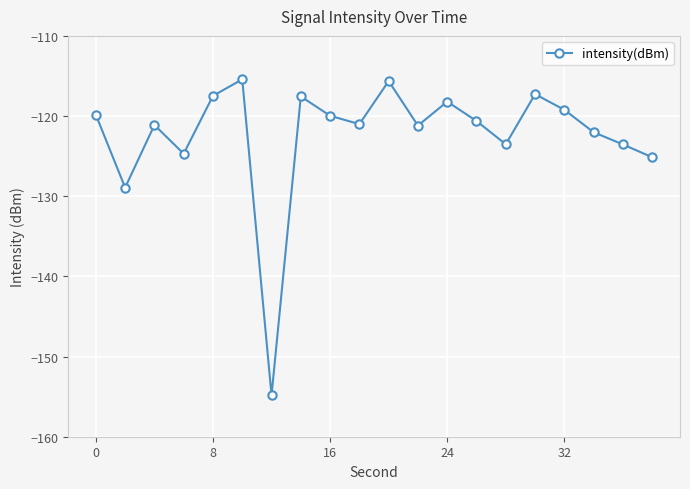

What is the average value?

-122.4